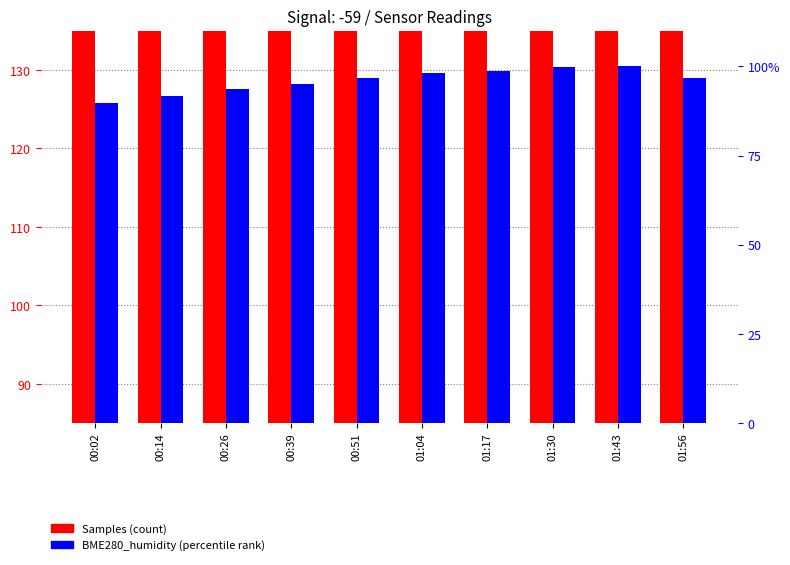

What is the maximum value for Samples (normalized)?

215.0